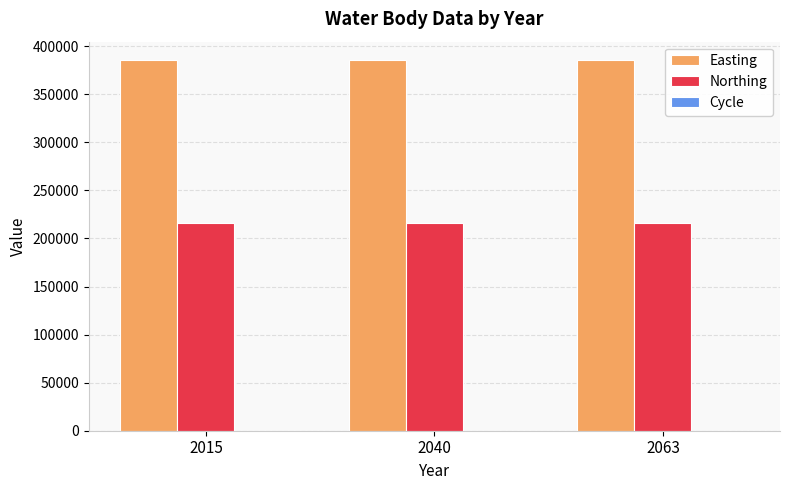

What is the sum of all Northing values?

649434